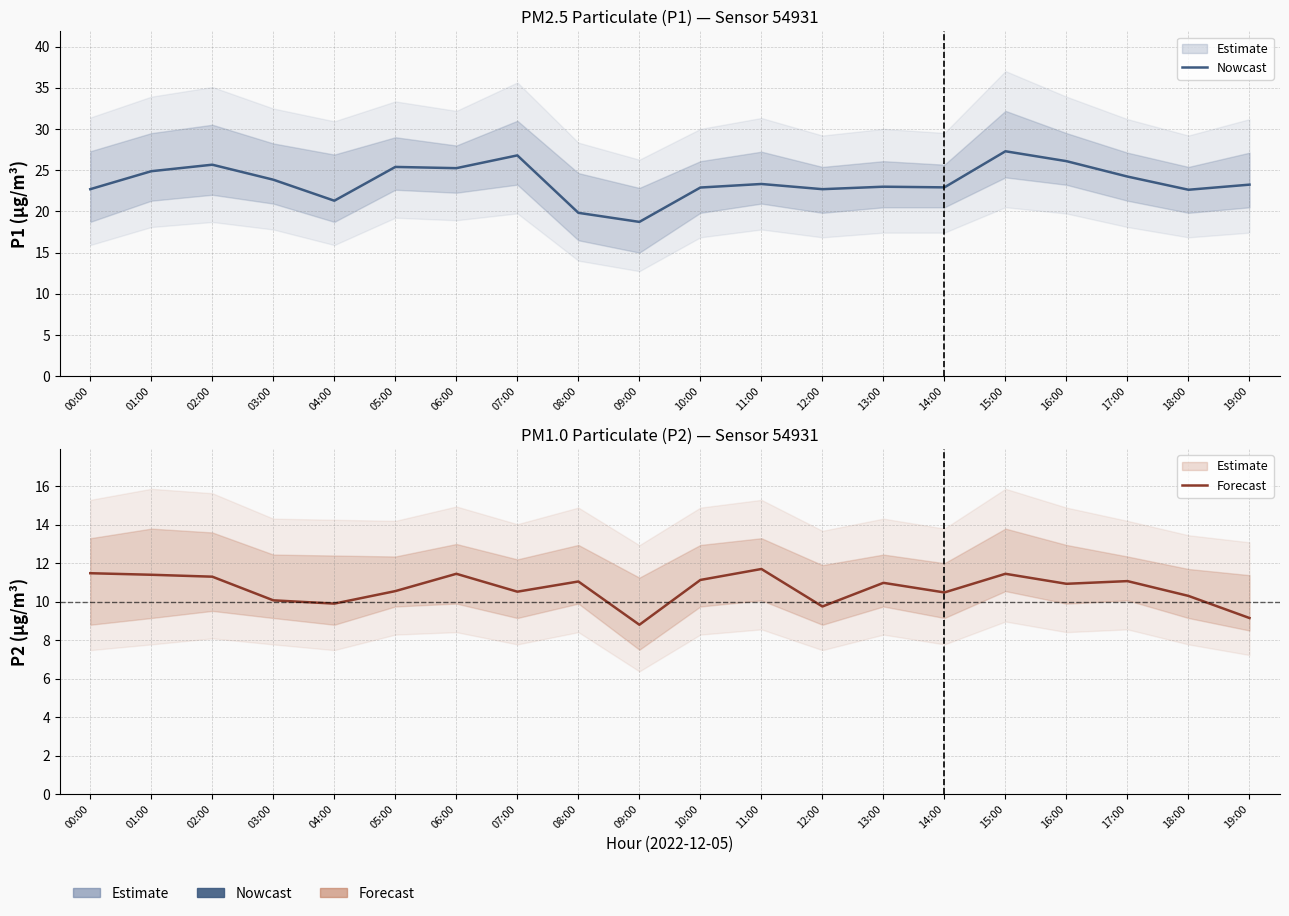

Reading right to left, list all the values displayed in this chart.

Nowcast: 23.2	22.6	24.2	26.1	27.3	22.9	23.0	22.7	23.3	22.9	18.7	19.8	26.8	25.2	25.4	21.3	23.9	25.7	24.9	22.7
Forecast: 9.2	10.3	11.1	10.9	11.4	10.5	11.0	9.8	11.7	11.1	8.8	11.1	10.5	11.4	10.6	9.9	10.1	11.3	11.4	11.5